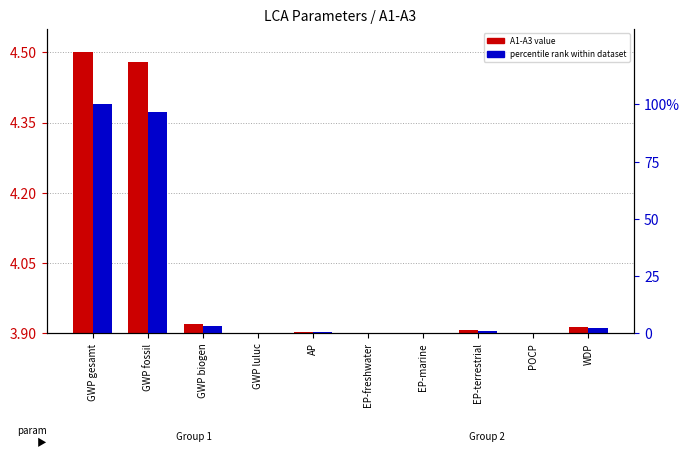

What is the average value of the percentile rank within dataset series?

20.4